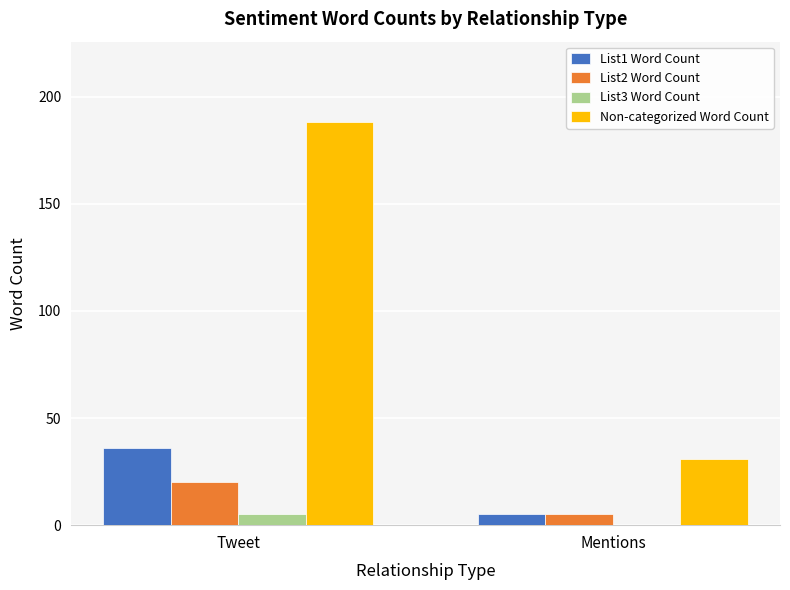

Which series changed the most between Tweet and Mentions?

Non-categorized Word Count